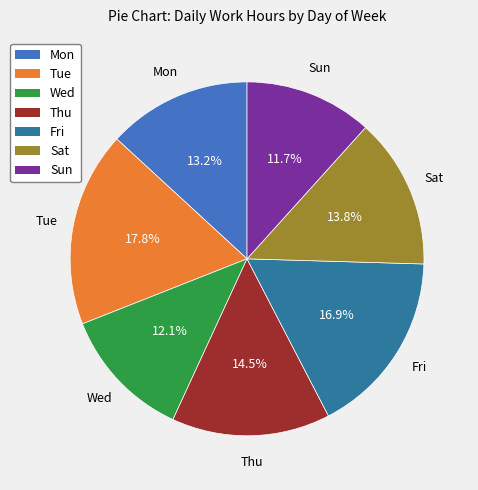

Is the sum of Thu and Wed greater than half?

No